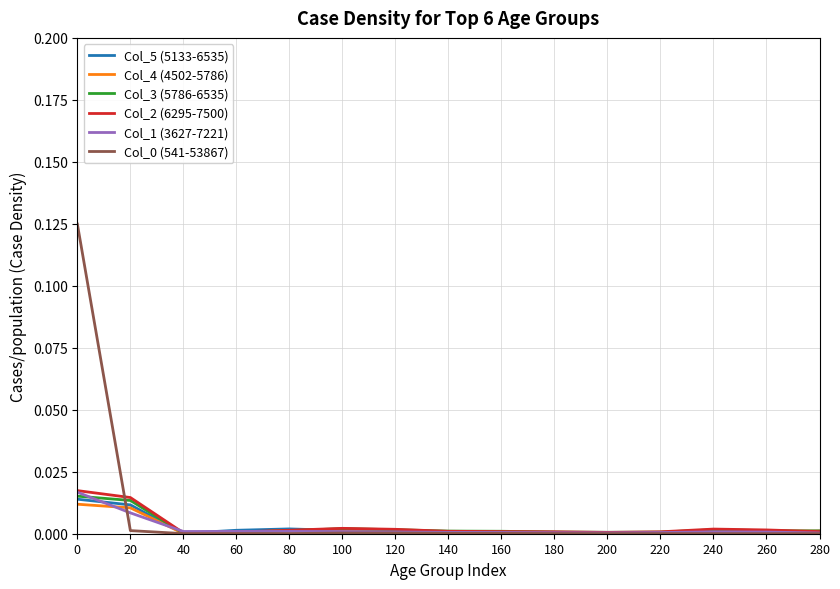

How many lines are shown in the chart?

6